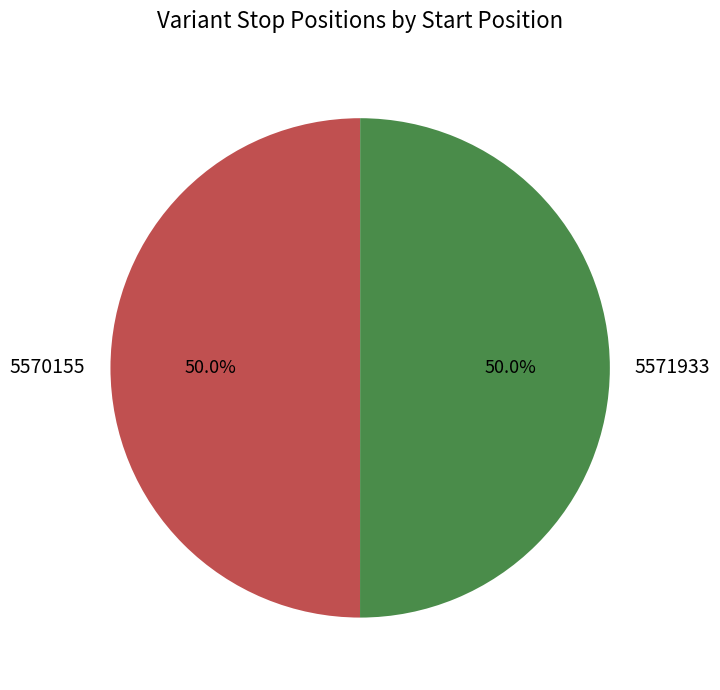

To the nearest percent, what is the combined percentage of 5570155 and 5571933?

100%